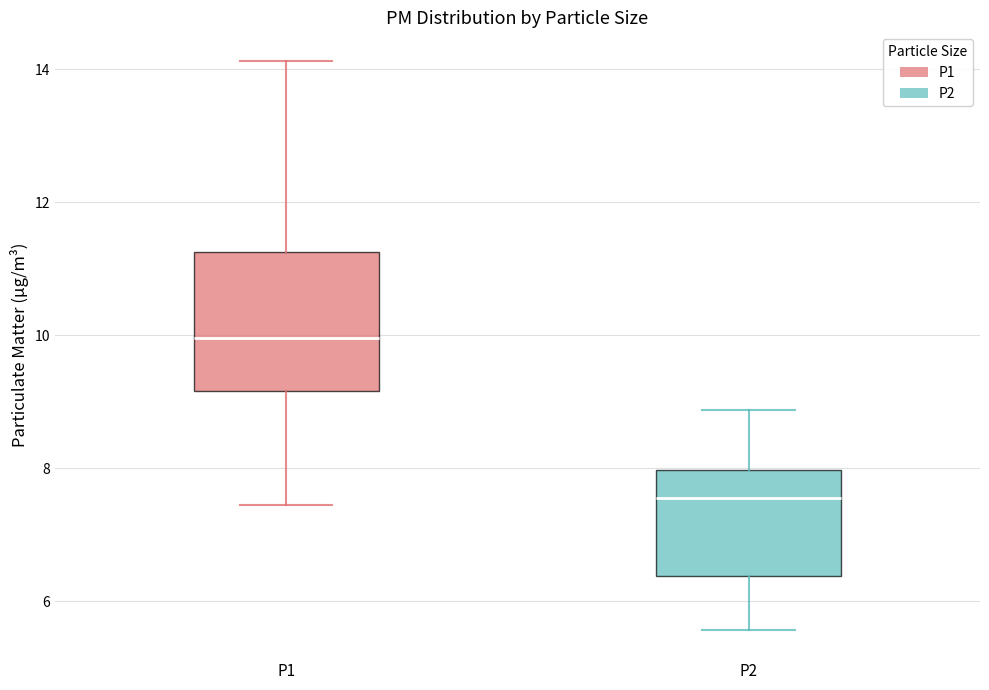

Which box is the tallest, from its lower edge to its upper edge?

P1